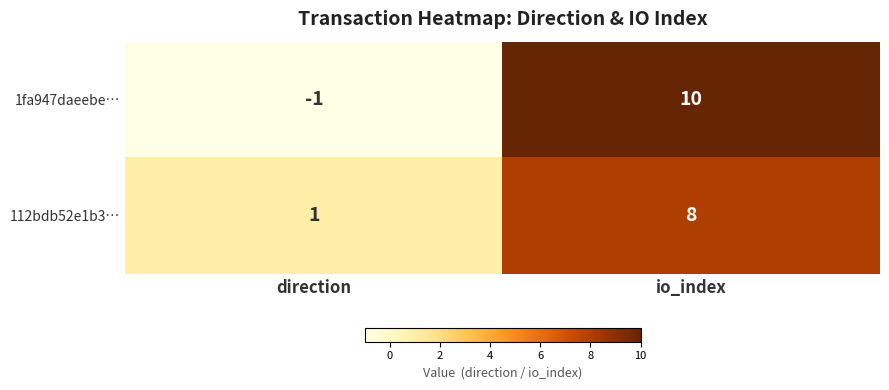

Between direction and io_index, which series saw the biggest shift?

1fa947daeebe…